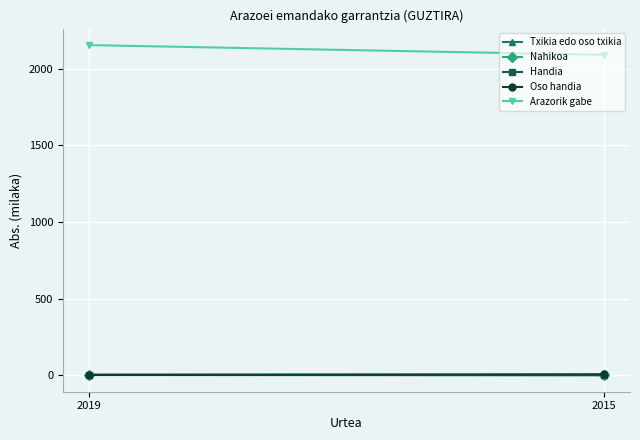

Reading left to right, extract all data points from this chart.

Txikia edo oso txikia: 2019=4.1	2015=2.1
Nahikoa: 2019=5.3	2015=5.2
Handia: 2019=2.7	2015=1.4
Oso handia: 2019=3.0	2015=7.3
Arazorik gabe: 2019=2154.4	2015=2090.7